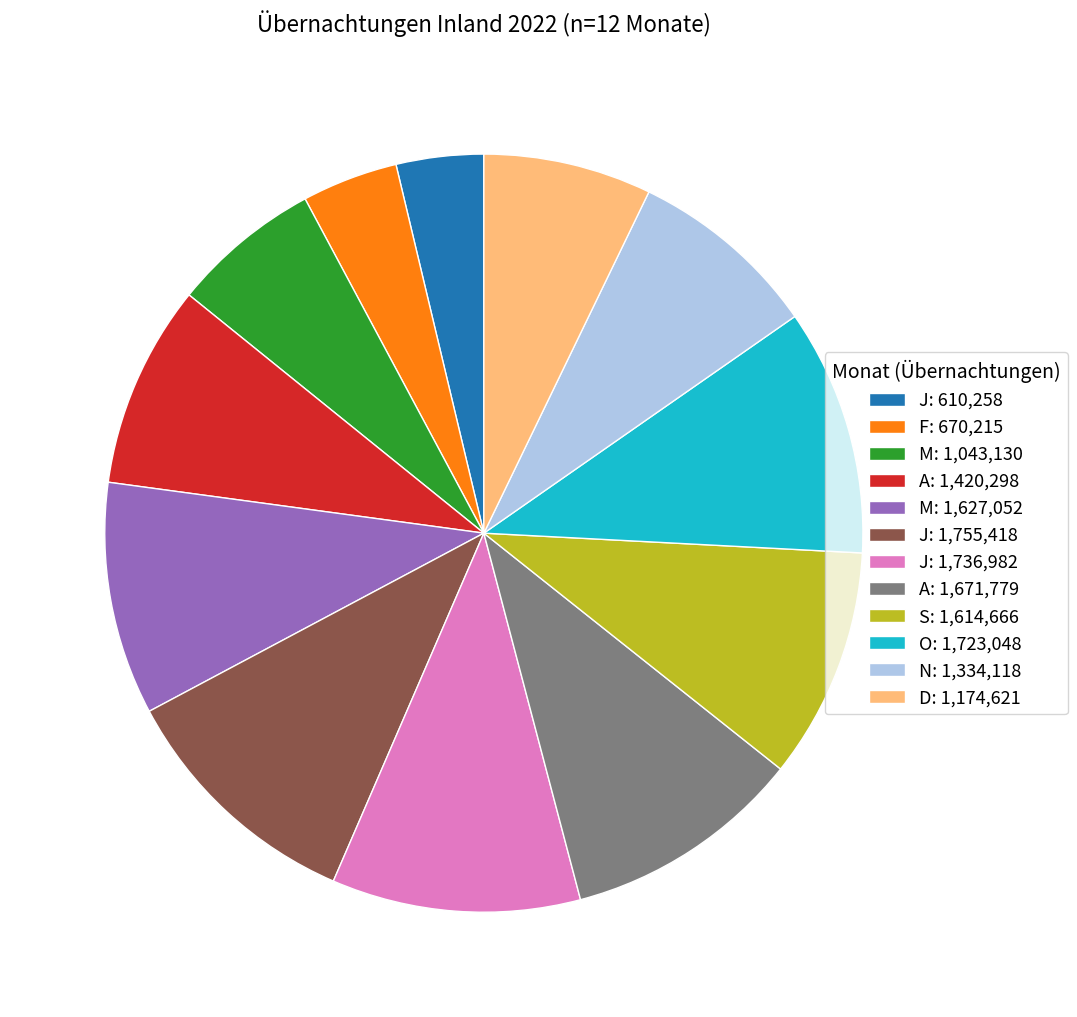

Is there any slice that represents more than half of the pie?

No